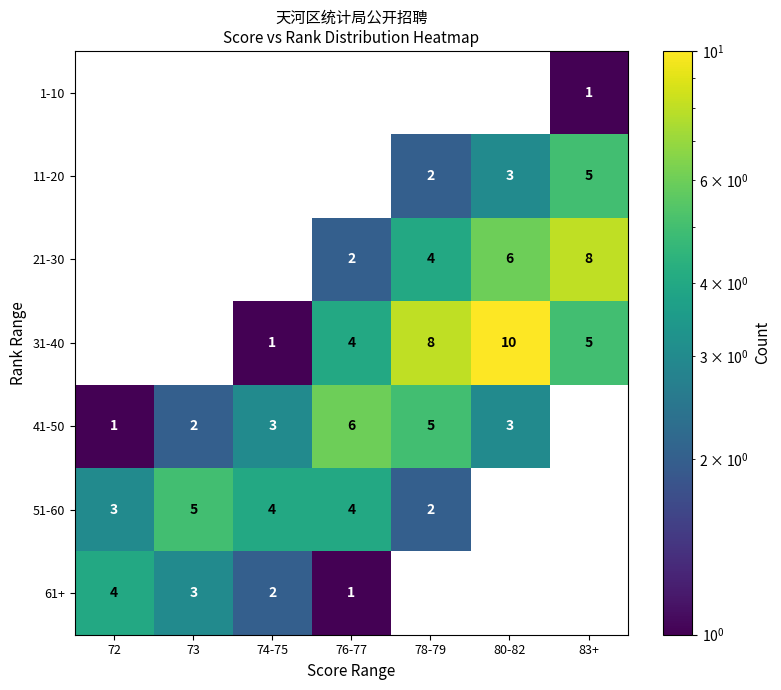

Which series changed the most between 72 and 83+?

21-30